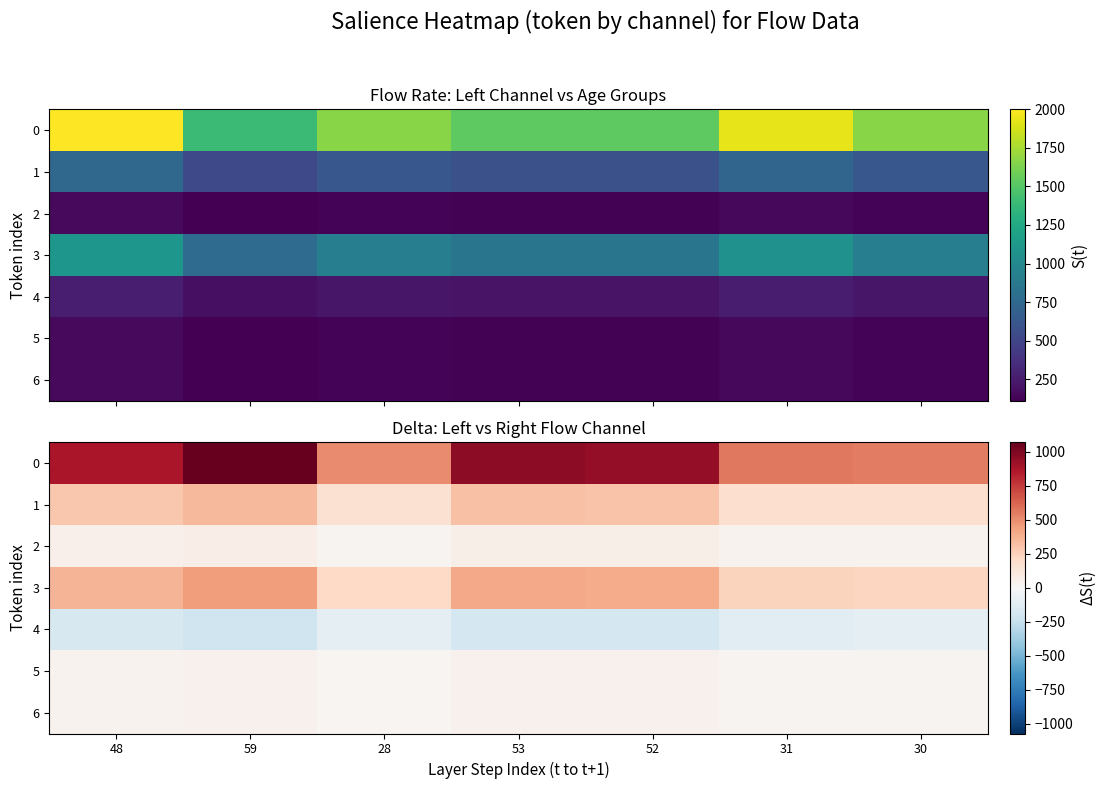

What is the total value across all series at 48?

1488.8